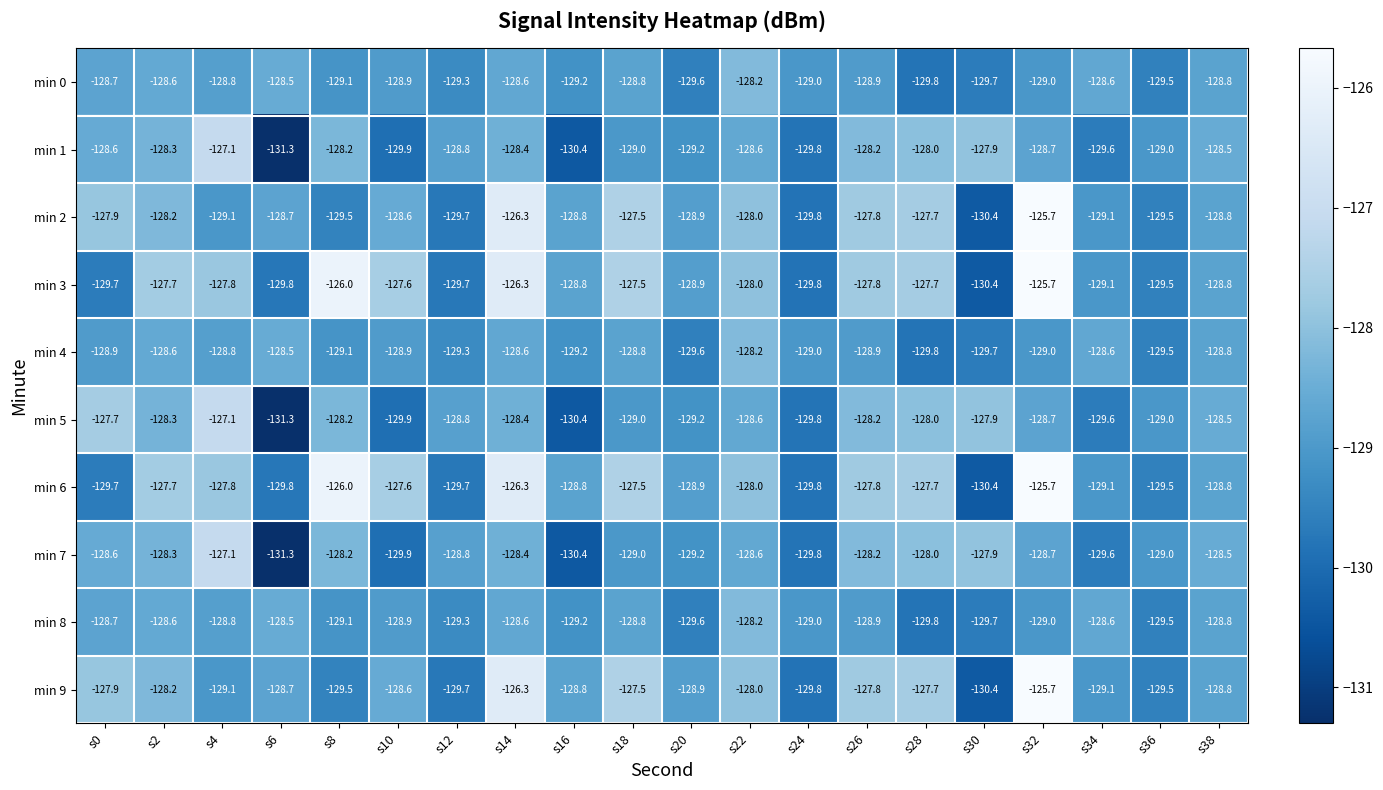

What is the sum of the min 3 values at s2 and s32?

-253.4